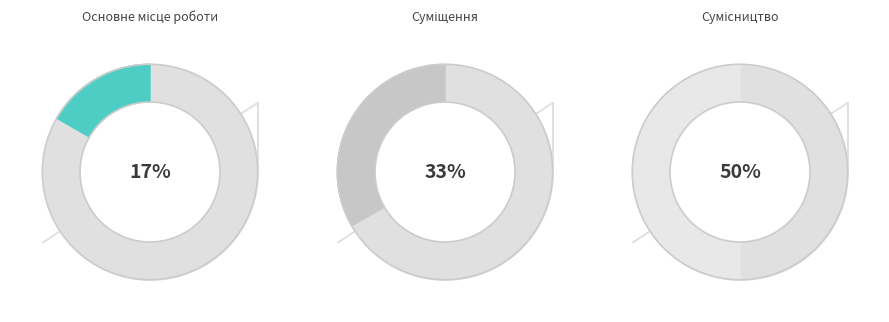

Which category has the smallest portion of the pie?

Основне місце роботи